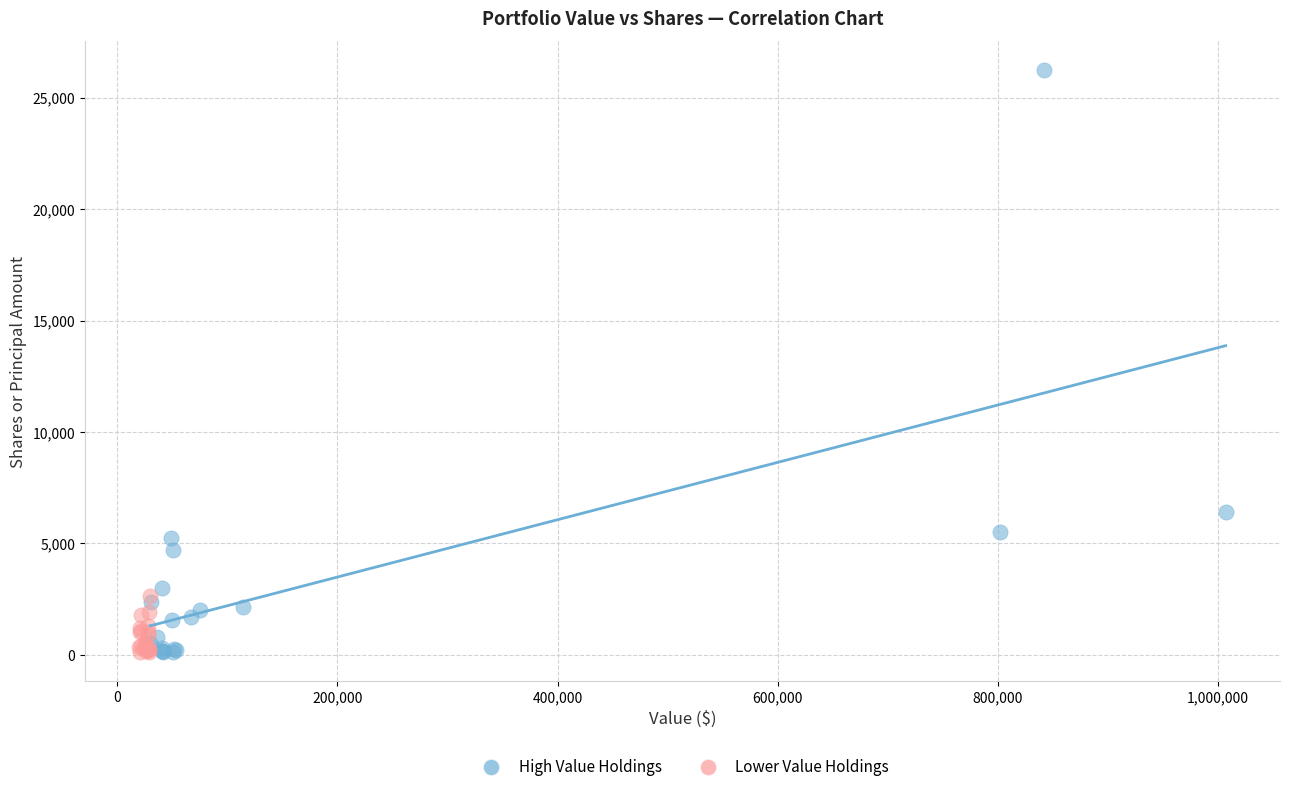

Which series reaches the maximum Y coordinate?

High Value Holdings